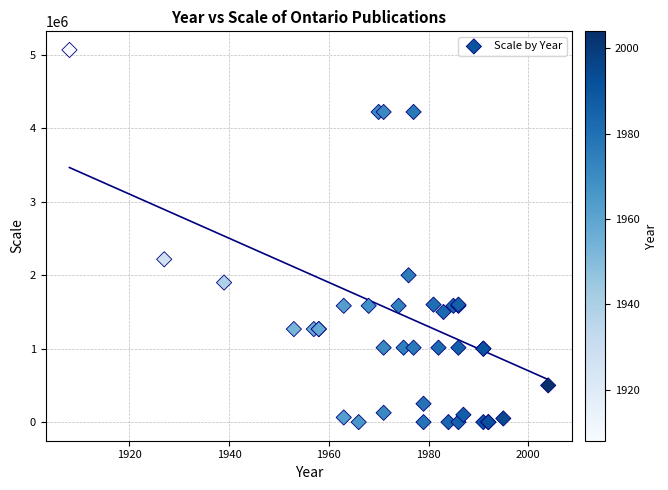

What Y value in the scatter plot is closest to 2534400?

2217600